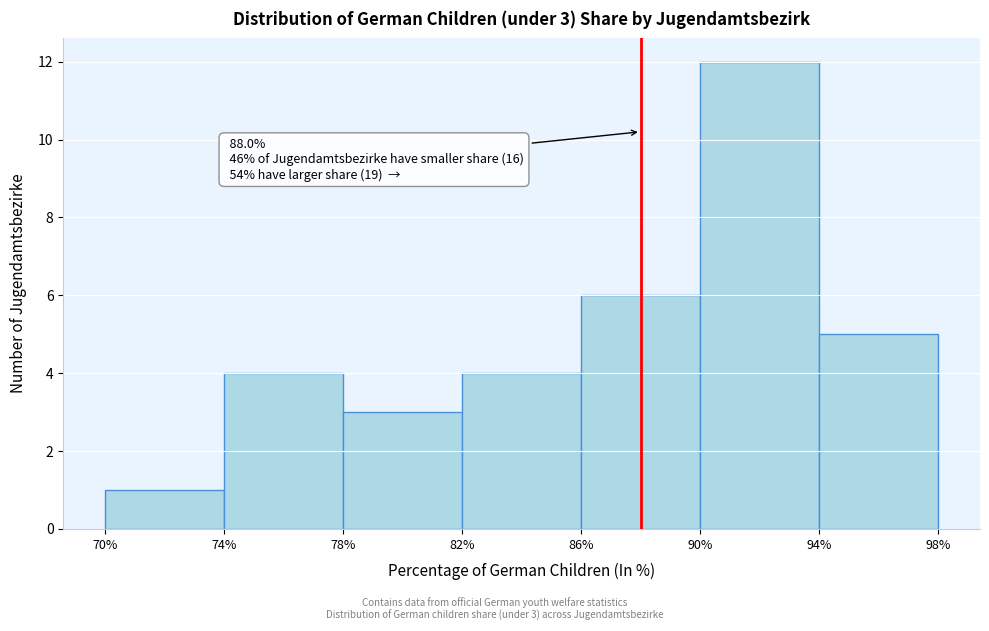

Which range on the x-axis has the tallest bar?

90% to 94%